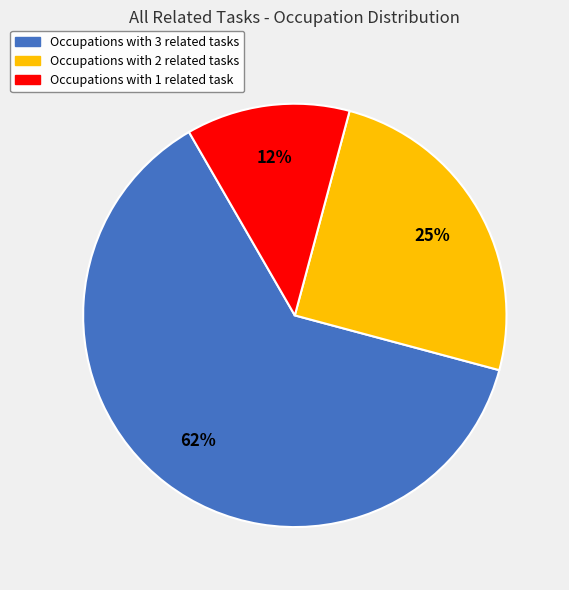

Does any single category account for the majority?

Yes